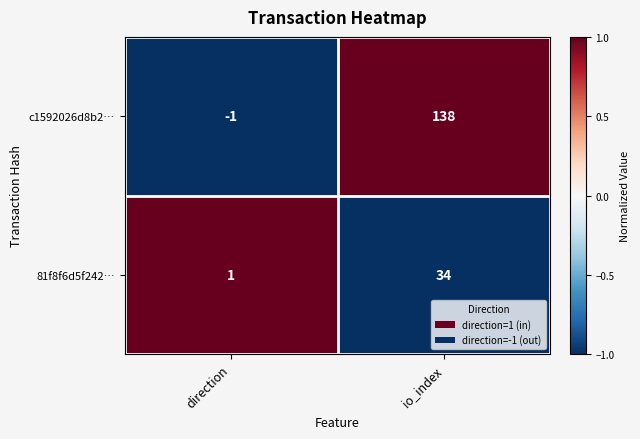

Reading right to left, extract all data points from this chart.

c1592026d8b2…: 138	-1
81f8f6d5f242…: 34	1